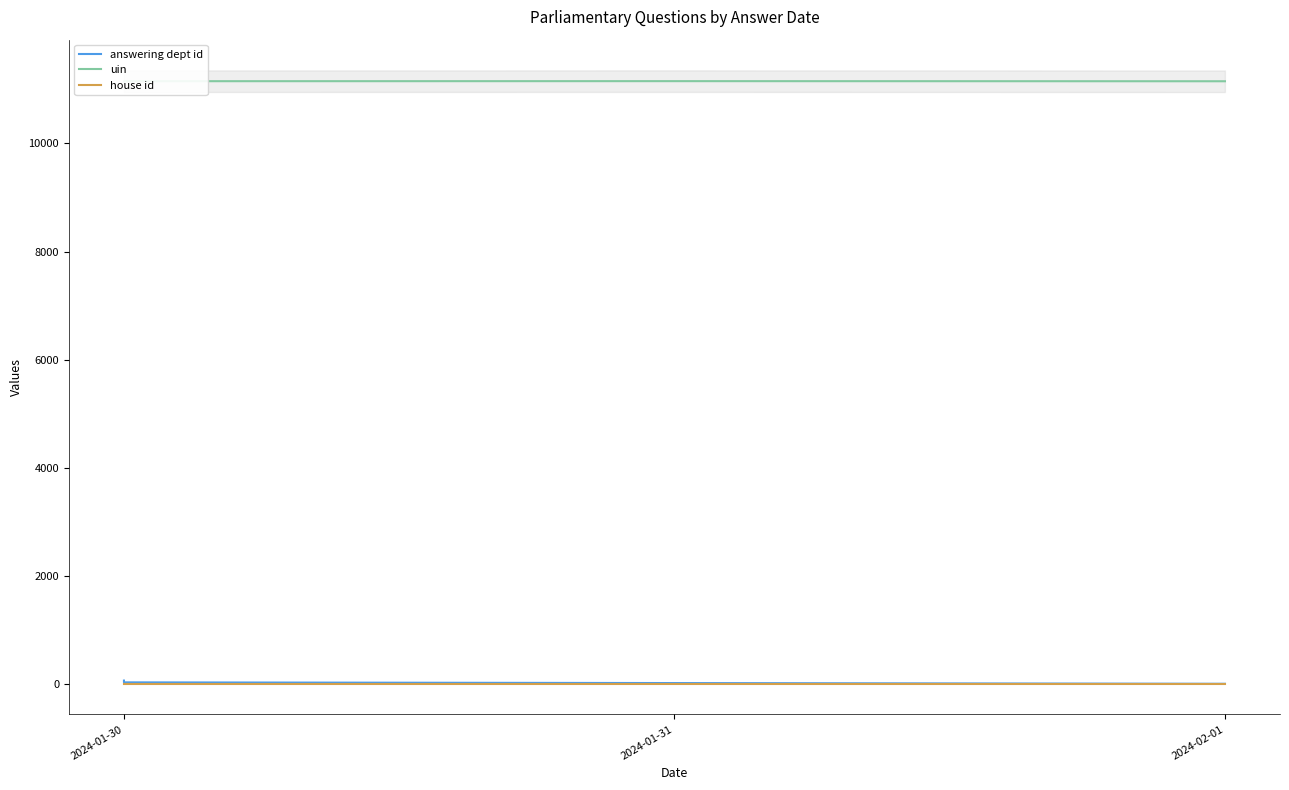

The answering dept id series shows 30 at 2024-01-30. True or false?

False